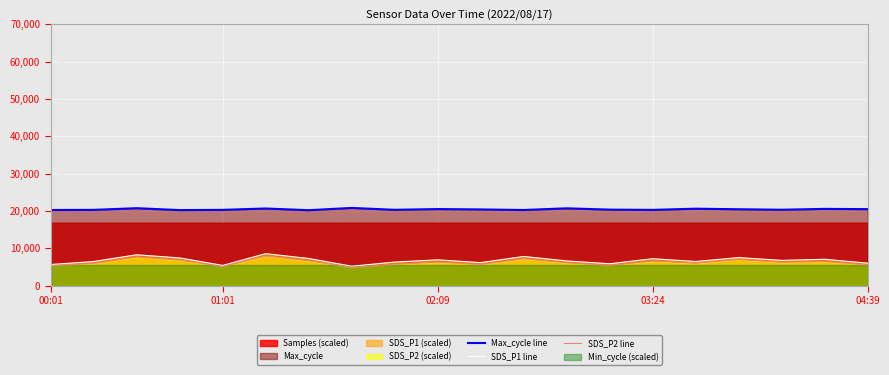

What is the difference between the second highest and second lowest values in the SDS_P1 line series?

2850.0